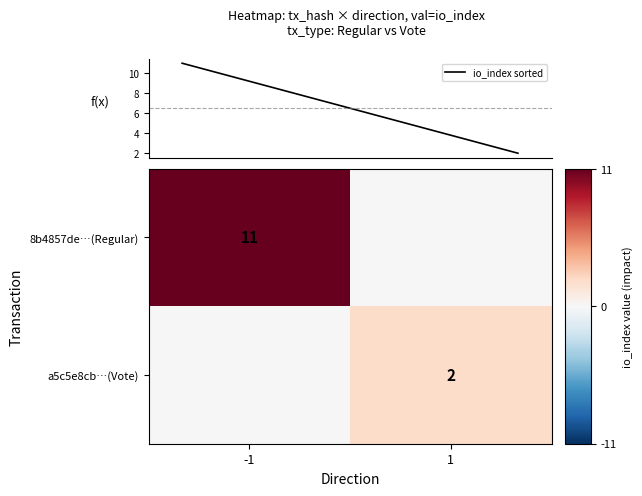

The 8b4857de…(Regular) series shows 4 at -1. True or false?

False